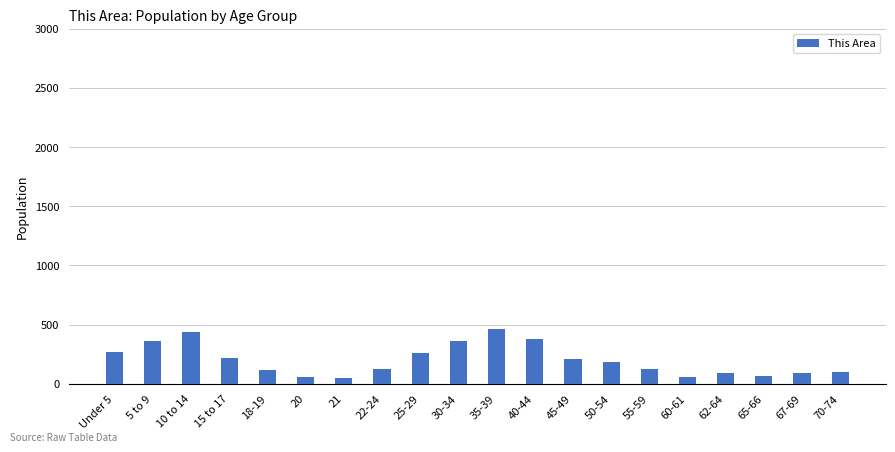

The value at 35-39 is 460. True or false?

True